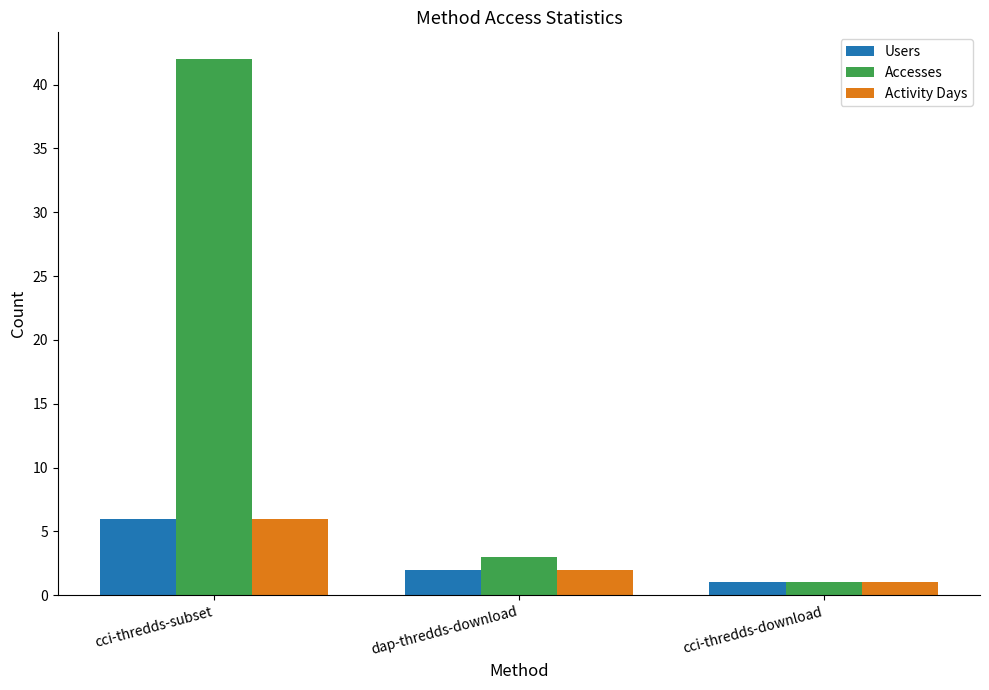

Which label corresponds to the smallest value in the chart?

cci-thredds-download